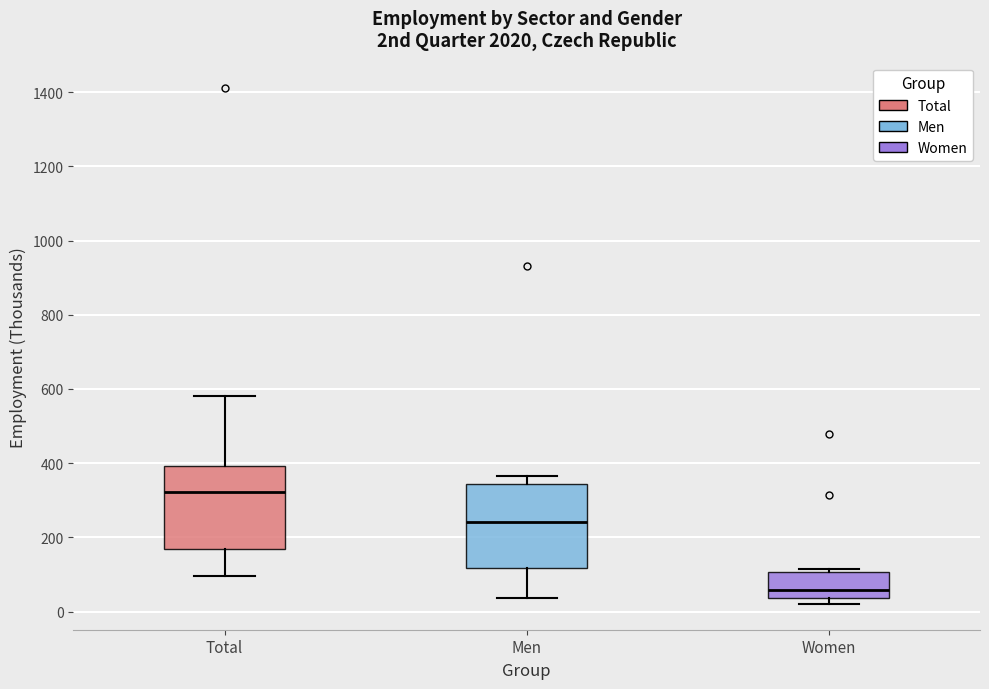

Which box's median line is the highest?

Total